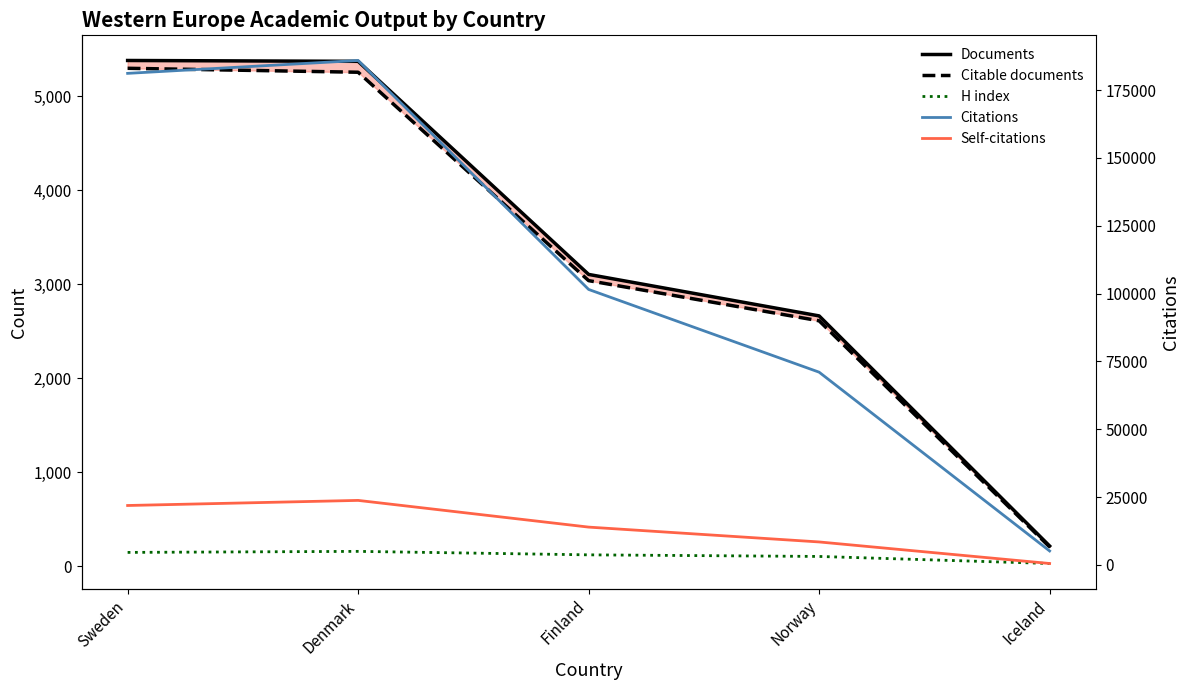

True or false: Documents and Self-citations cross at least once.

False